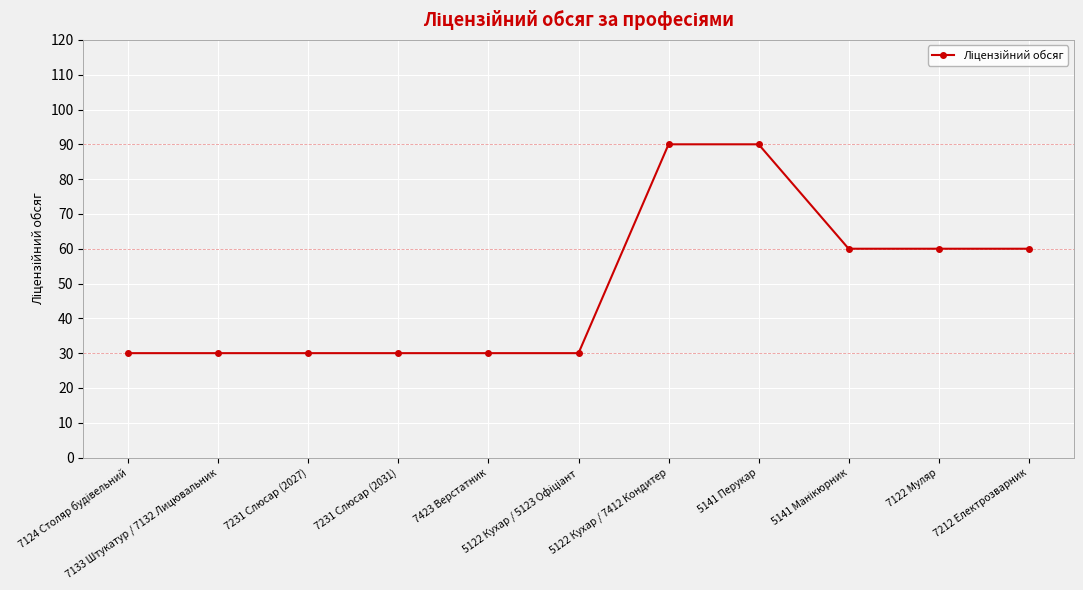

What is the value of the 9th point from the left?

60